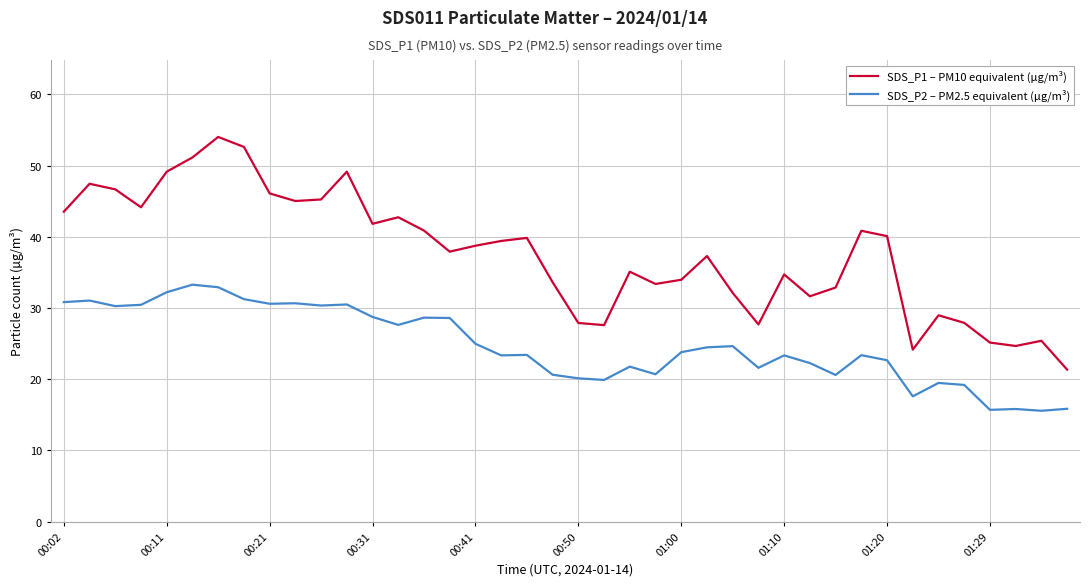

What is the difference between the maximum and minimum values in the SDS_P2 – PM2.5 equivalent (µg/m³) series?

17.7